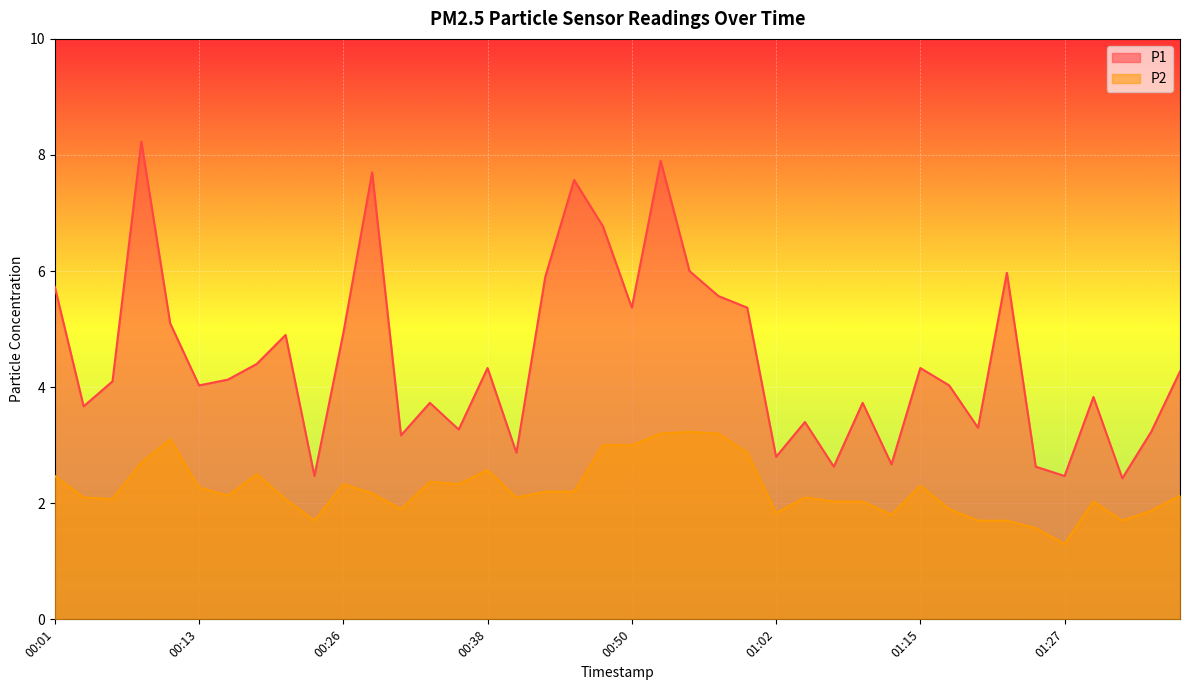

How many lines are shown in the chart?

2